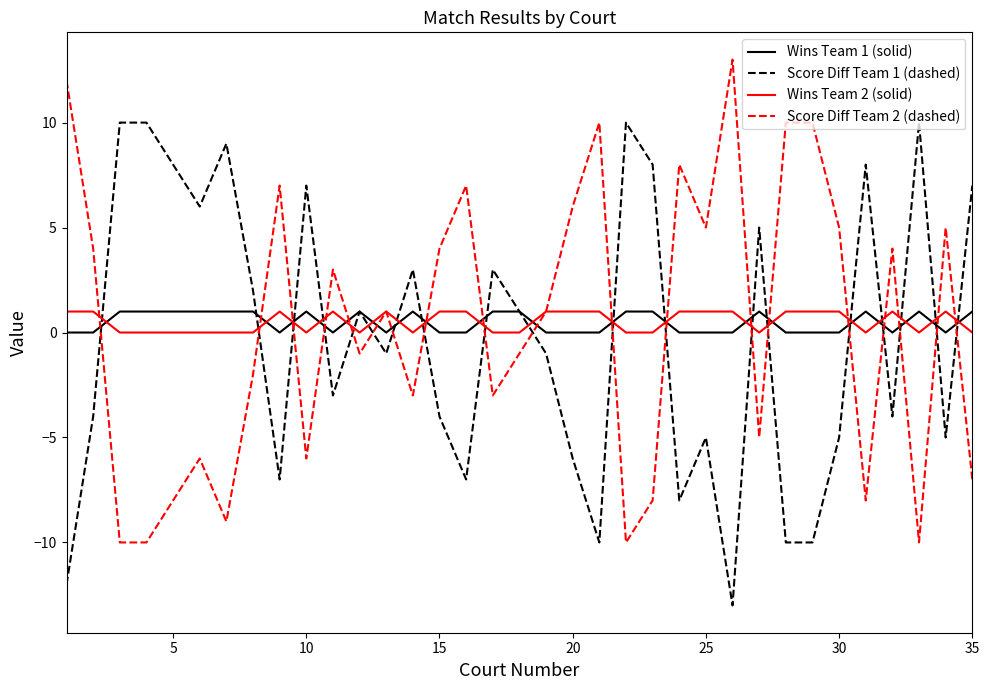

Which series ends up on top after the final intersection of Wins Team 1 (solid) and Wins Team 2 (solid)?

Wins Team 1 (solid)